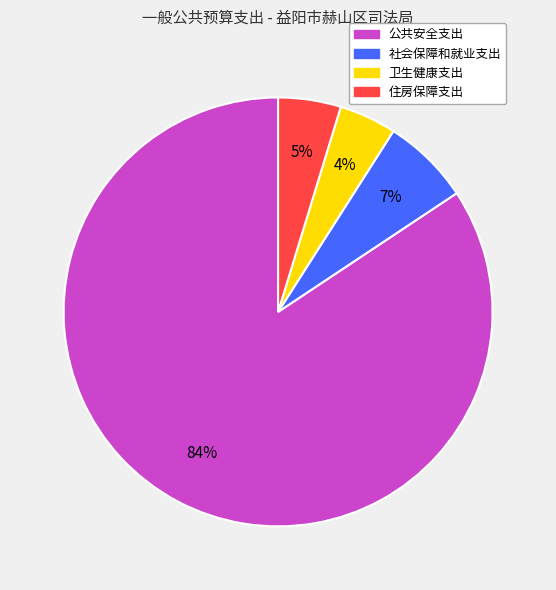

Which category has the biggest portion of the pie?

公共安全支出